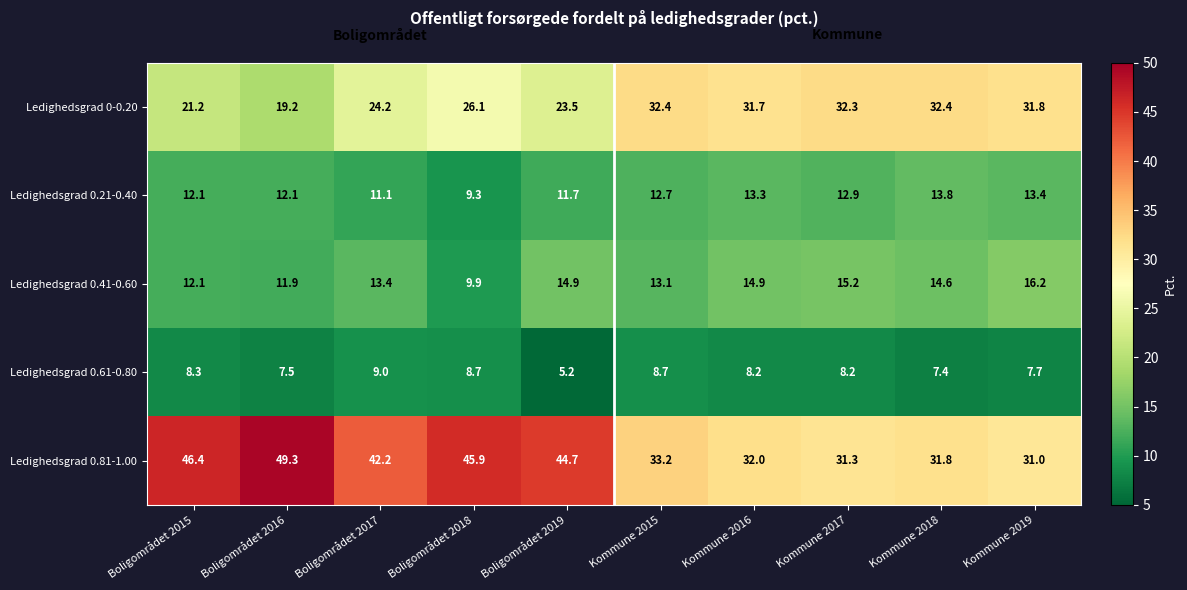

At how many categories does at least one series exceed 7?

10